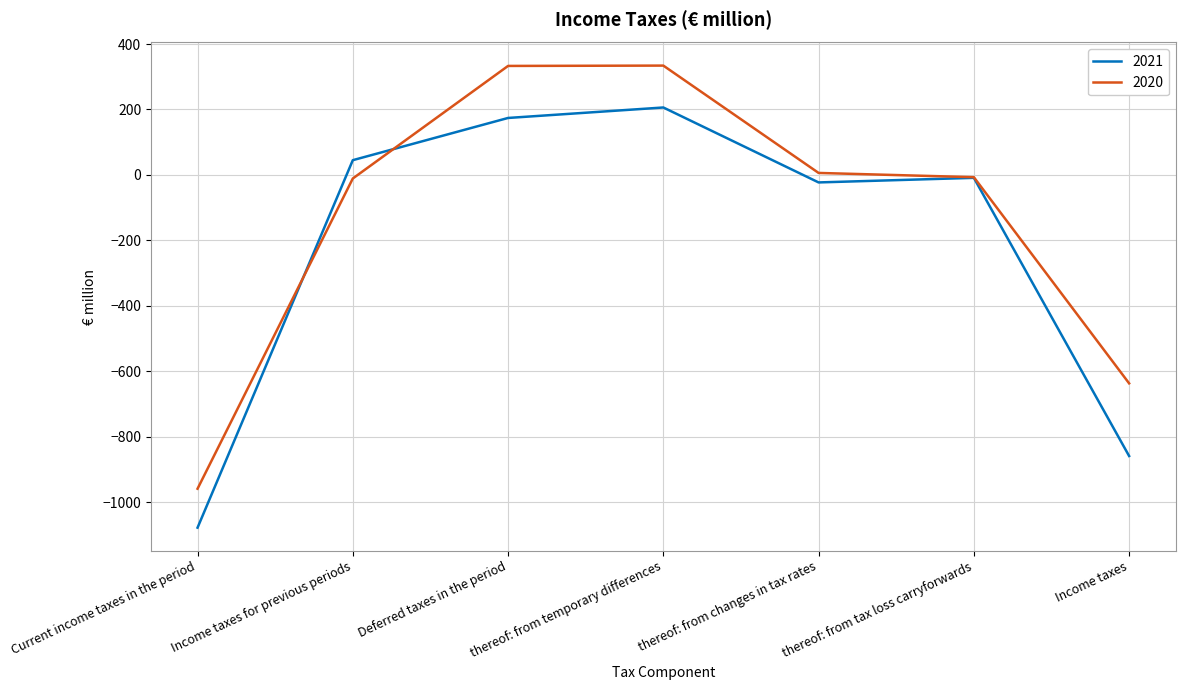

What is the difference between the 2021 values at Income taxes and Deferred taxes in the period?

1033